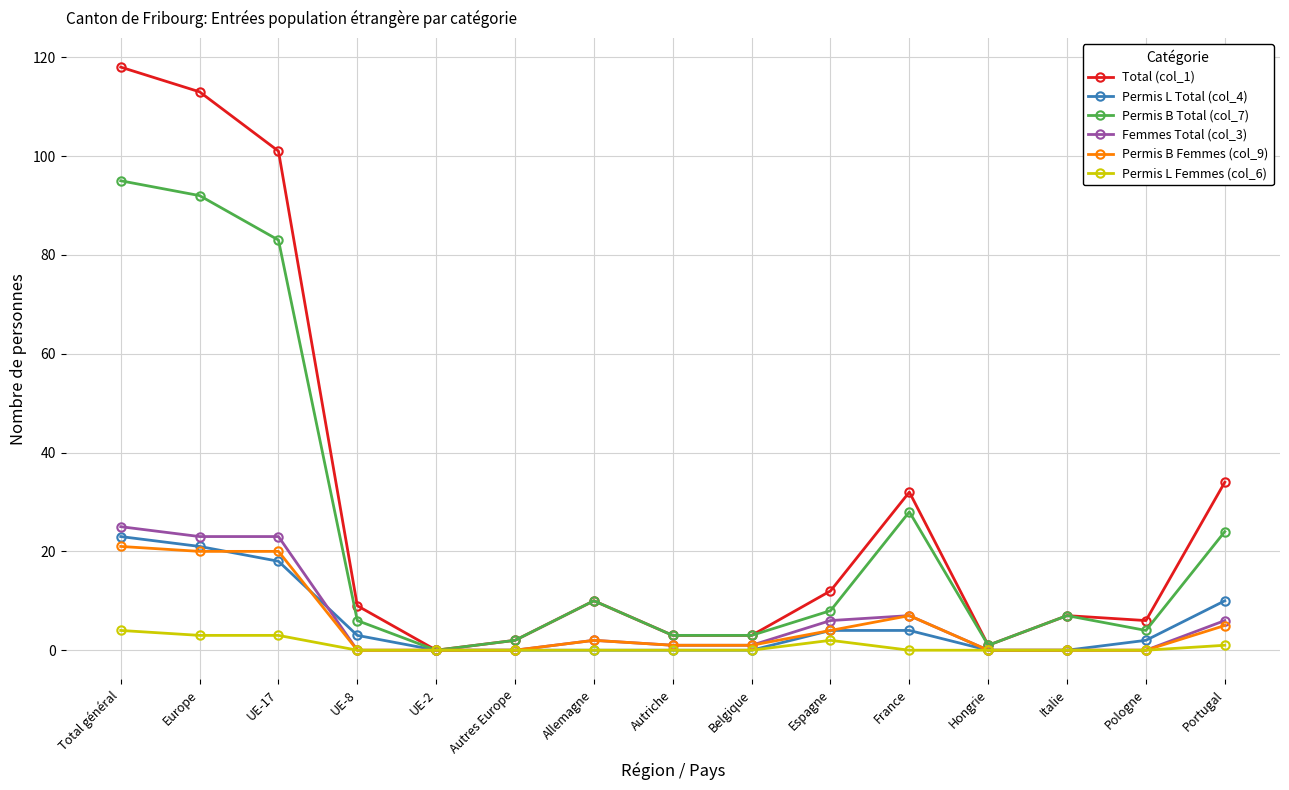

What is the greatest value displayed?

118